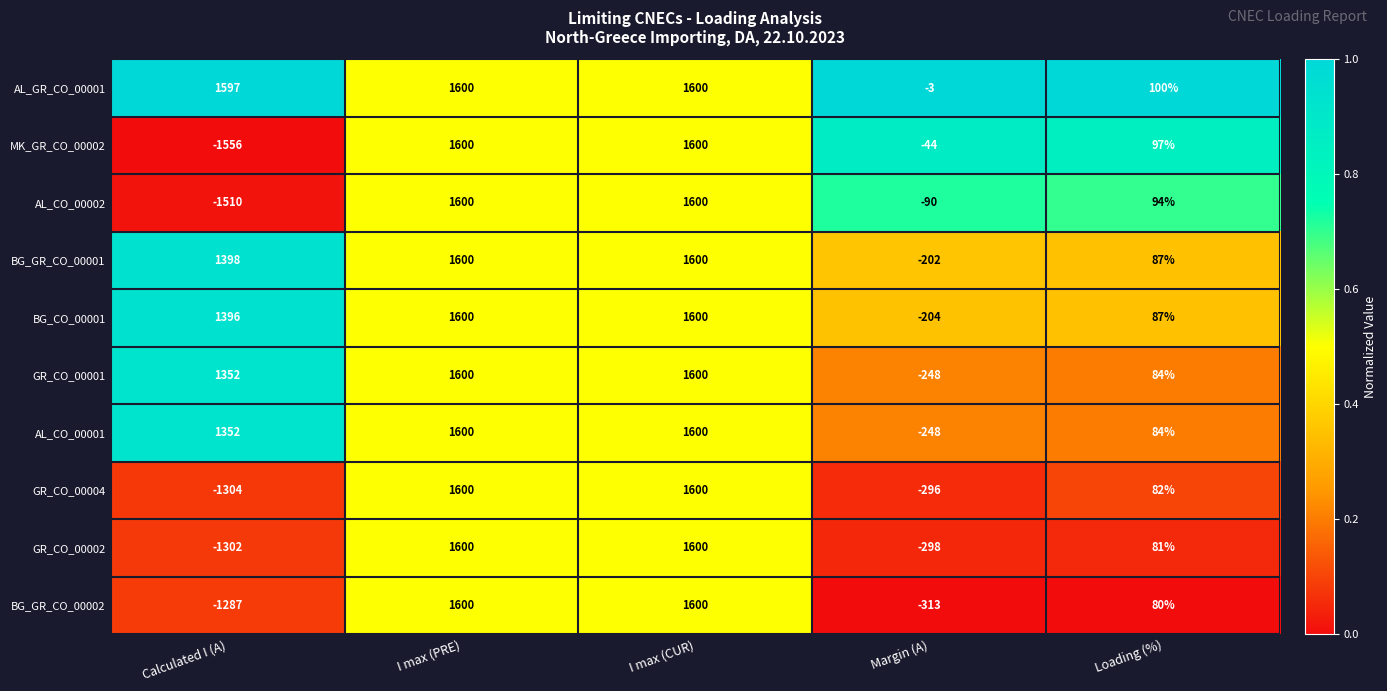

Is it true that GR_CO_00004 equals 2246 at I max (CUR)?

False